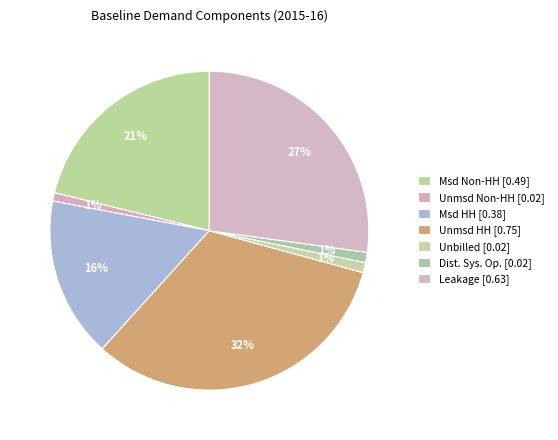

Rank the categories by value from lowest to highest.

Water delivered unmeasured non-household, Water Taken Unbilled, Distribution System Operational Use, Water delivered measured household, Water delivered measured non-household, Total Leakage, Water delivered unmeasured household